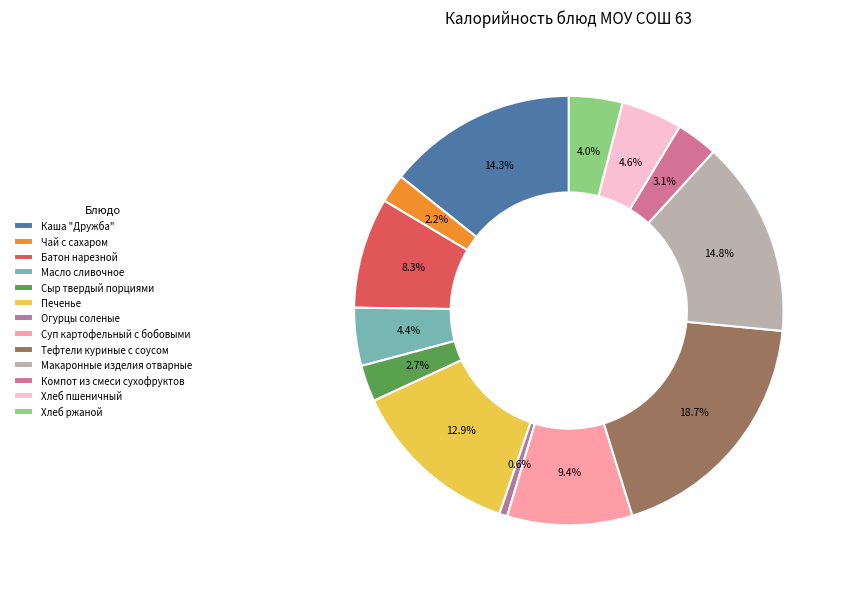

What is the change in value from Суп картофельный с бобовыми to Макаронные изделия отварные?

+69.3